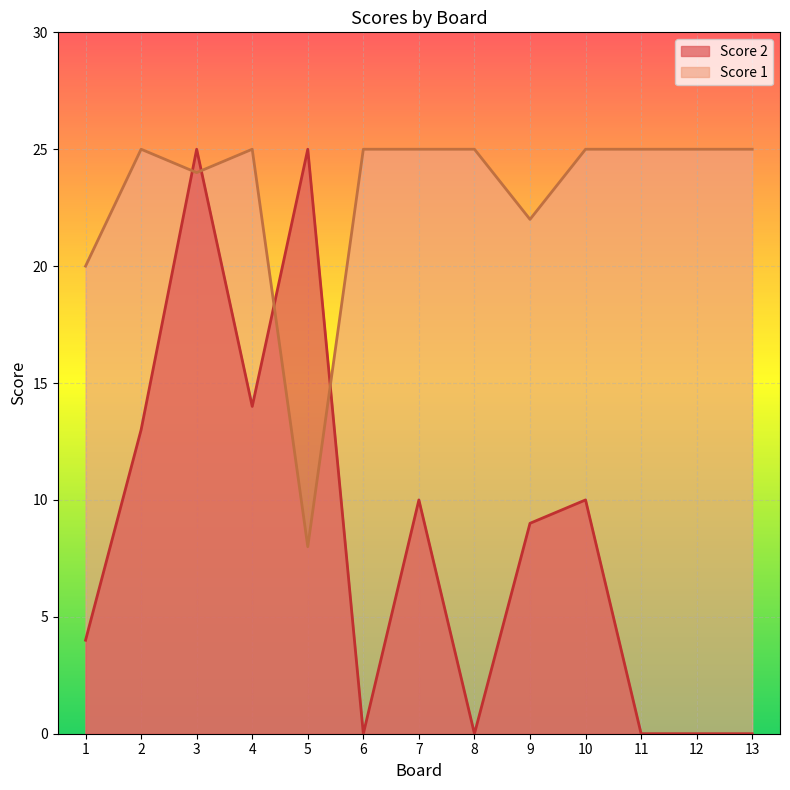

What is the lowest value of the Score 1 series?

8